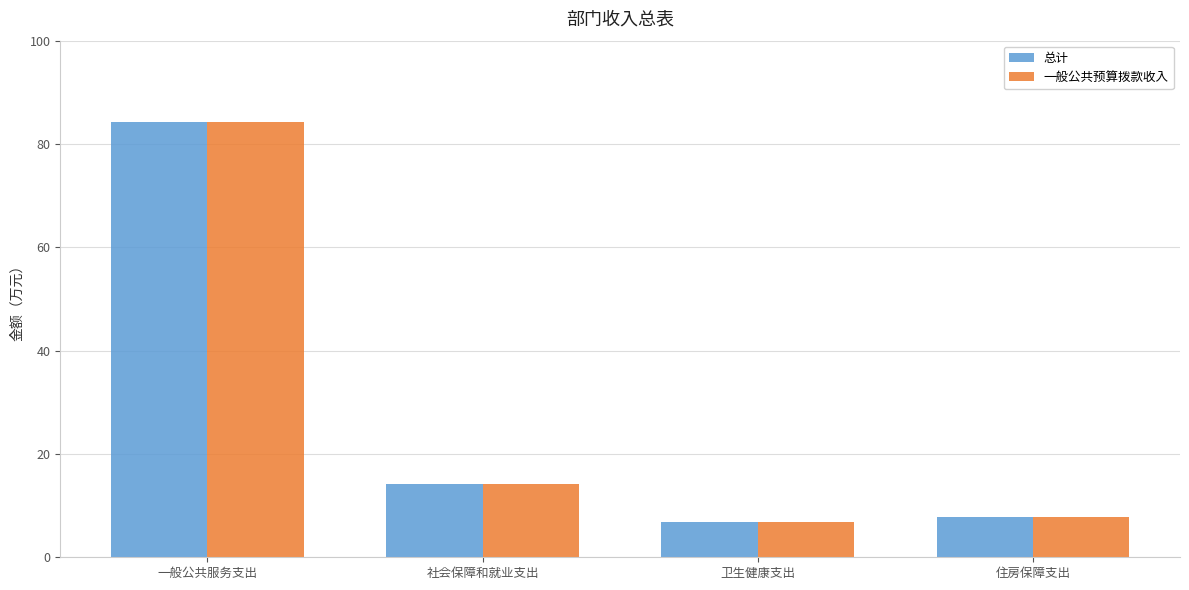

True or false: 一般公共预算拨款收入 has a value of 7.9 at 住房保障支出.

True